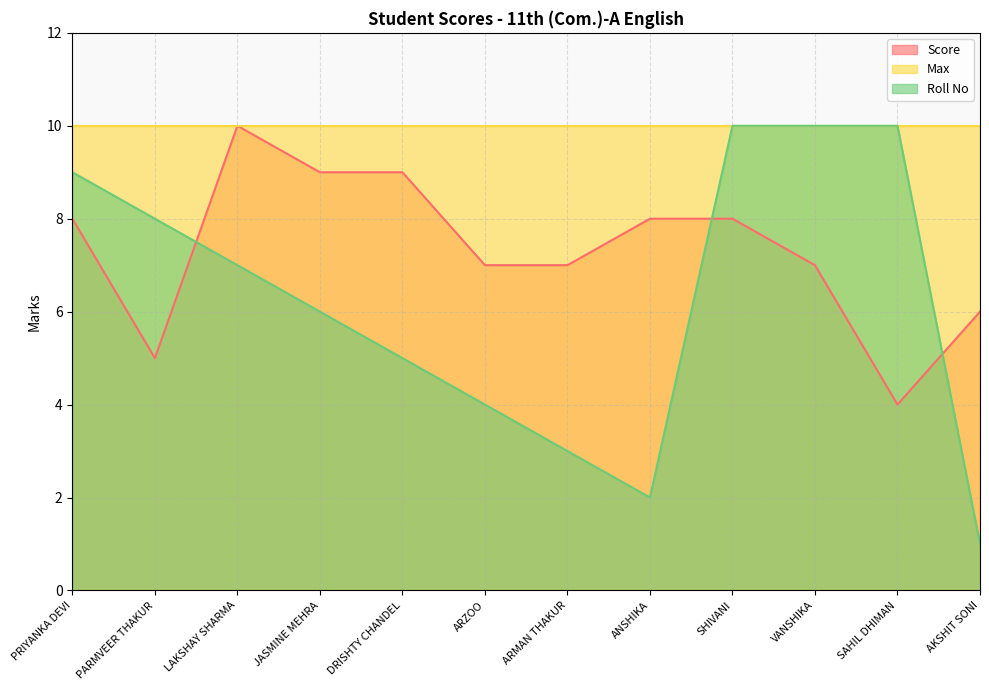

True or false: Score and Roll No cross at least once.

True